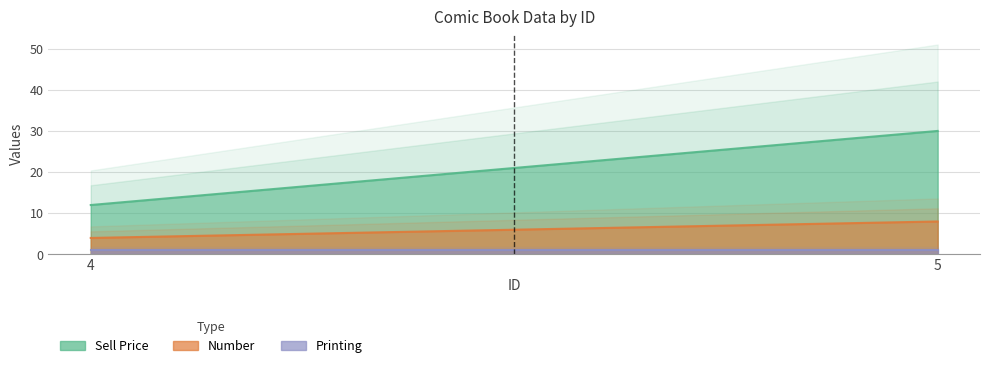

Is it true that Printing equals 0 at 5?

False